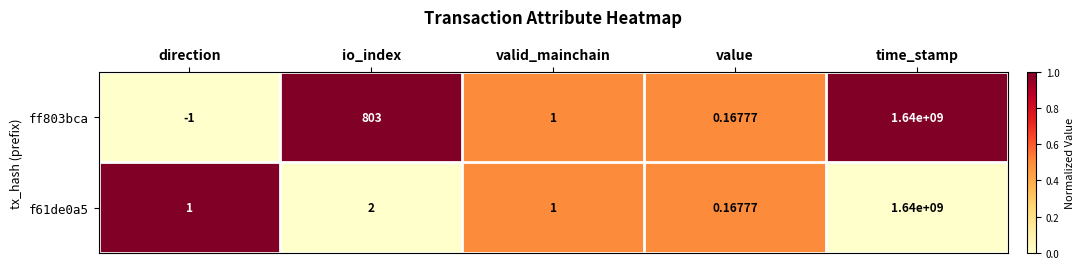

At which category is the sum across all series the highest?

time_stamp